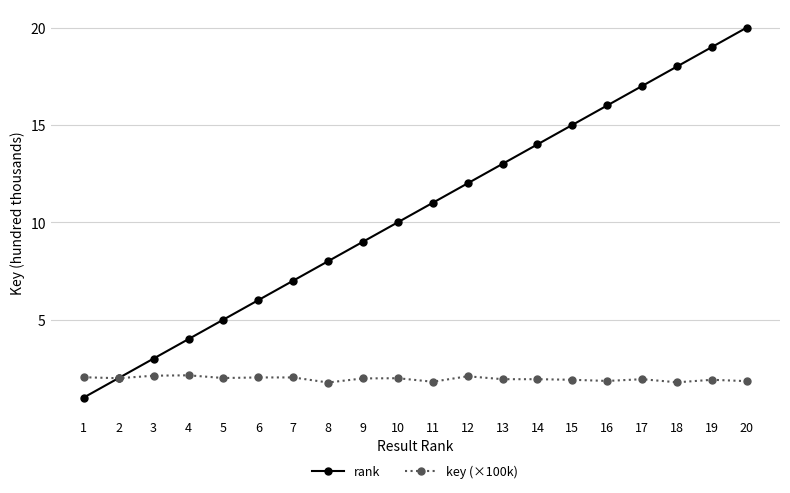

What is the difference between the highest and lowest values at 3?

0.9